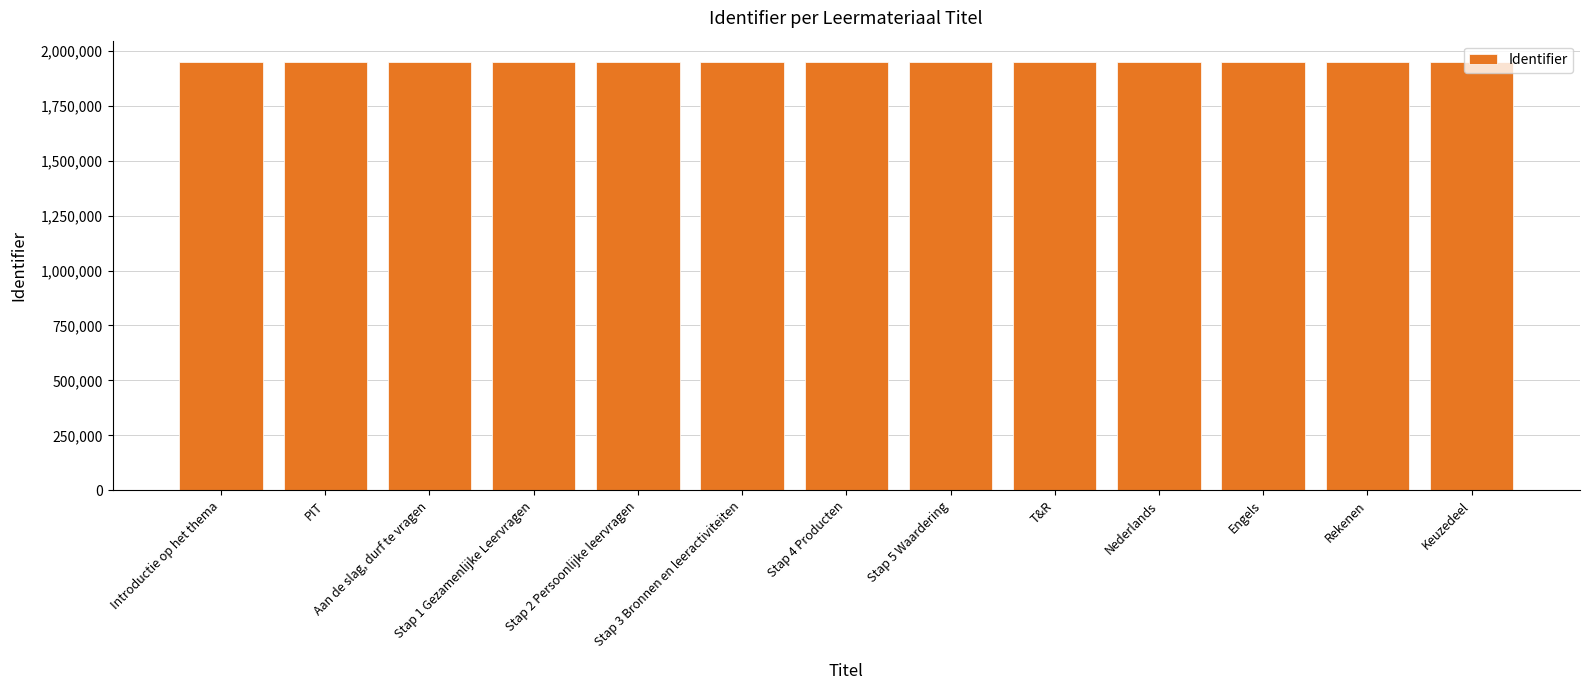

Count the number of categories in the chart.

13